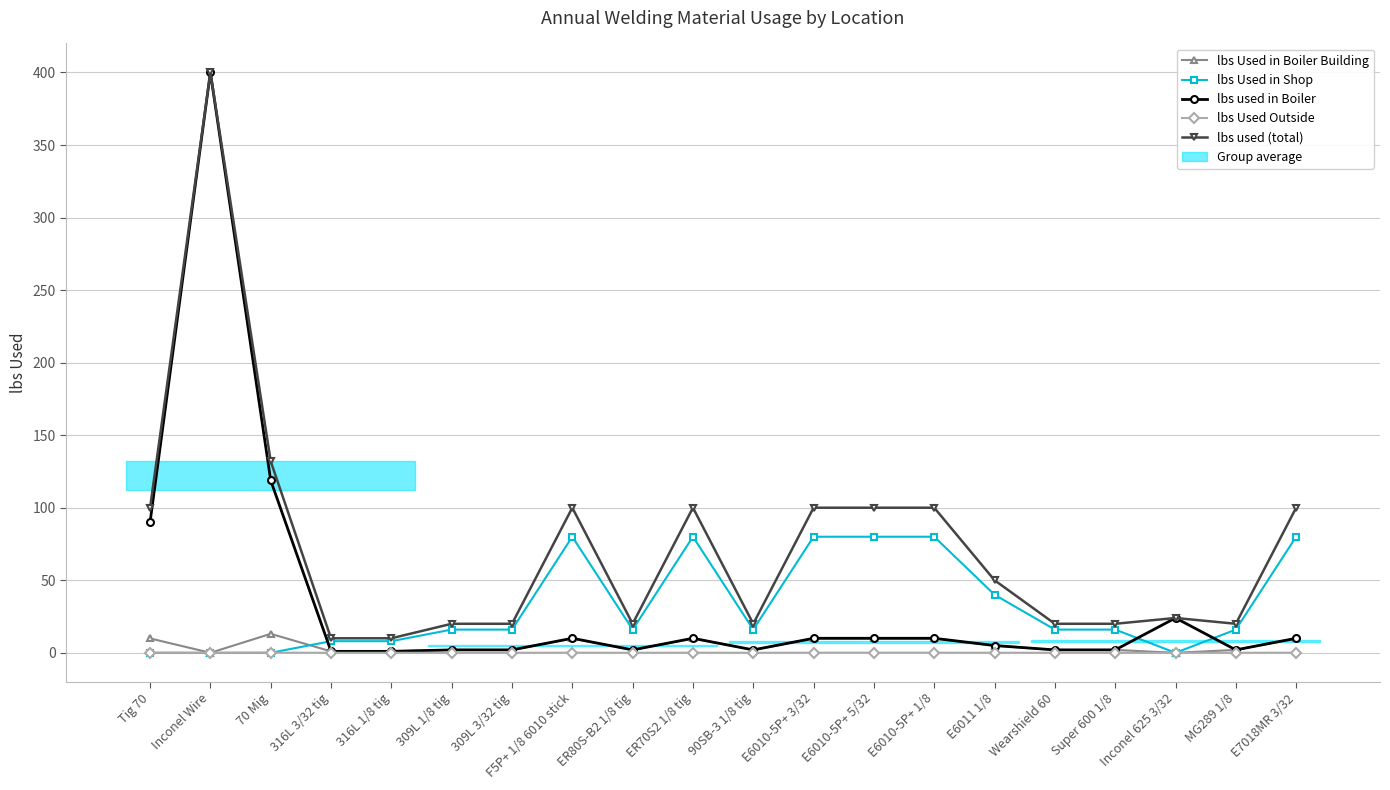

Count the number of categories in the chart.

20